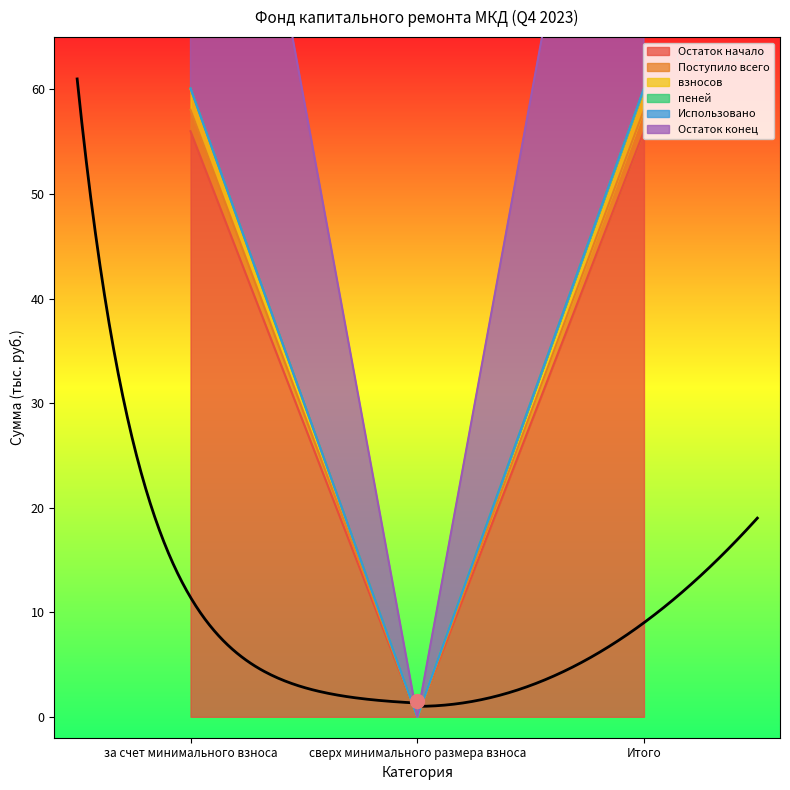

Is the value of пеней at сверх минимального размера взноса greater than the value of Остаток начало at сверх минимального размера взноса?

No